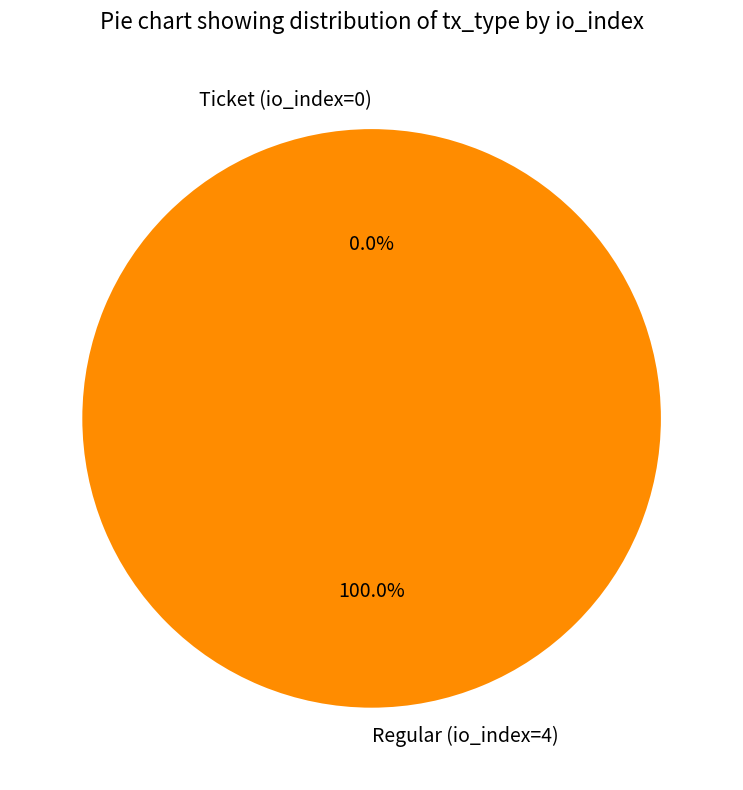

Between Ticket (io_index=0) and Regular (io_index=4), which is larger?

Regular (io_index=4)